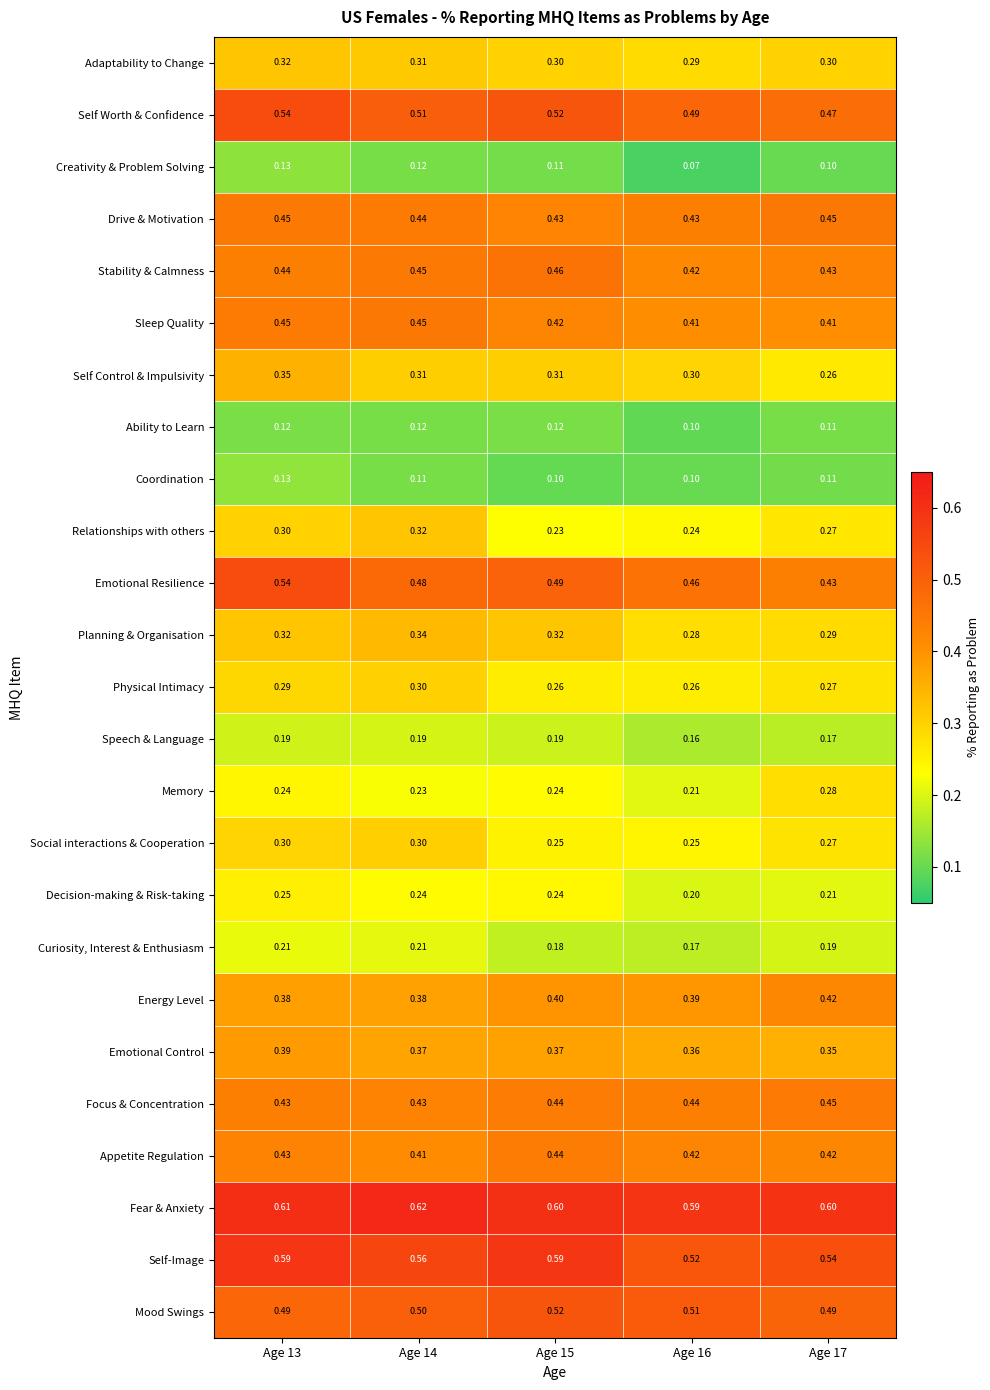

Which series changed the most between Age 13 and Age 14?

Emotional Resilience